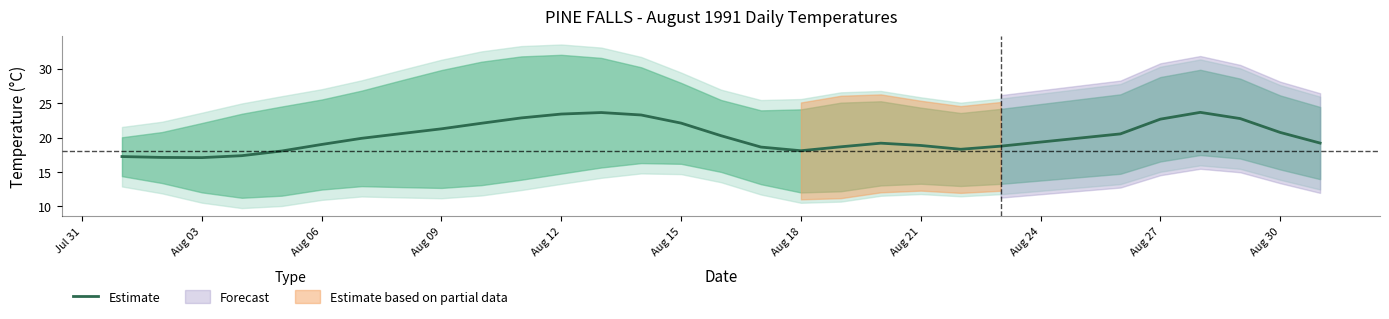

What is the maximum value for Estimate?

23.7